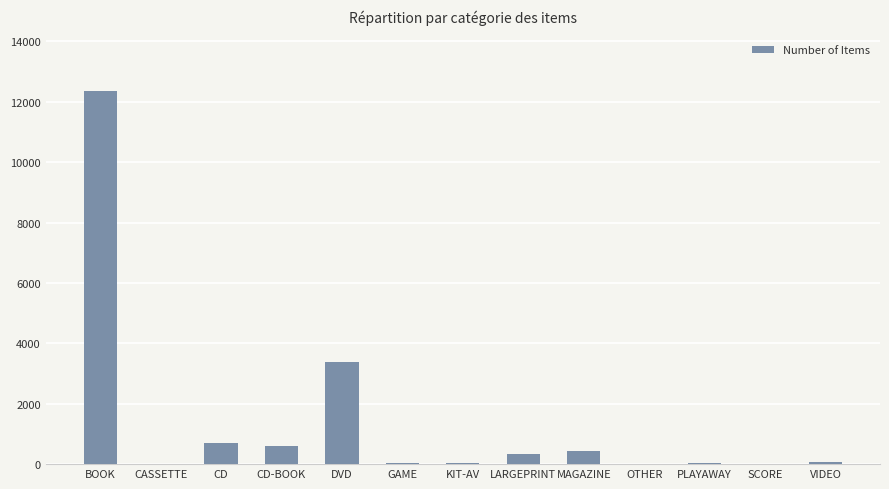

Which has a higher value, MAGAZINE or SCORE?

MAGAZINE